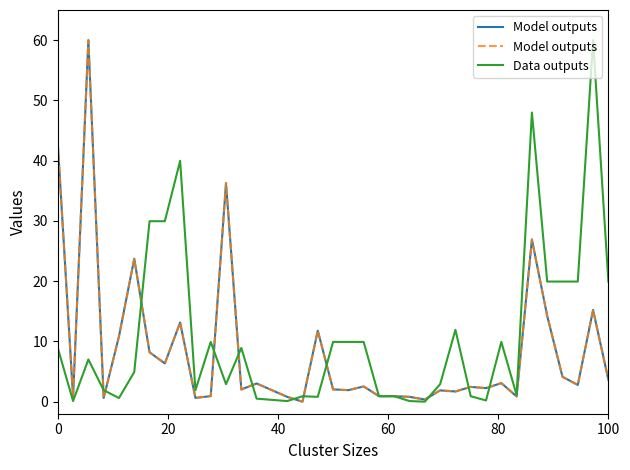

True or false: Data outputs and Model outputs cross at least once.

True